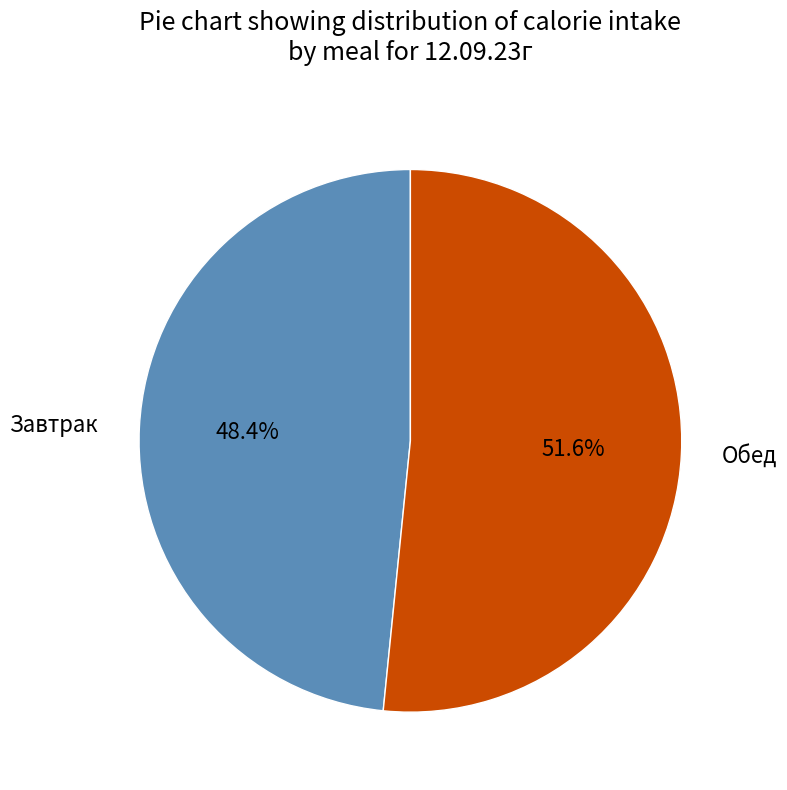

Does any single category account for the majority?

Yes